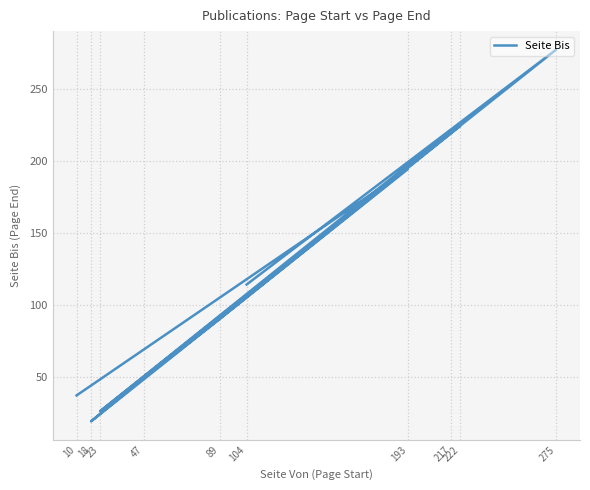

Reading right to left, what are all the values shown in this chart?

104=114	275=277	23=26	217=221	222=224	89=90	47=49	18=19	193=194	10=37